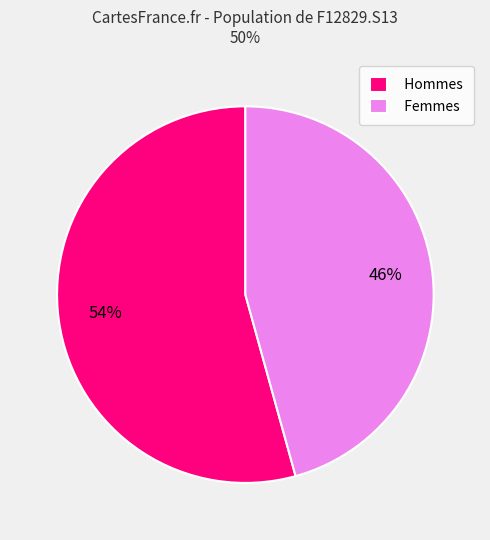

Combined, do Femmes and Hommes account for over 50%?

Yes